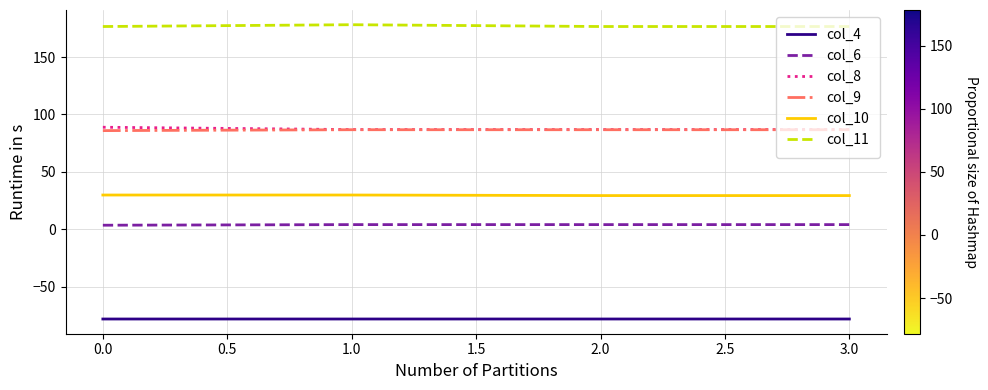

True or false: col_11 and col_10 cross at least once.

False